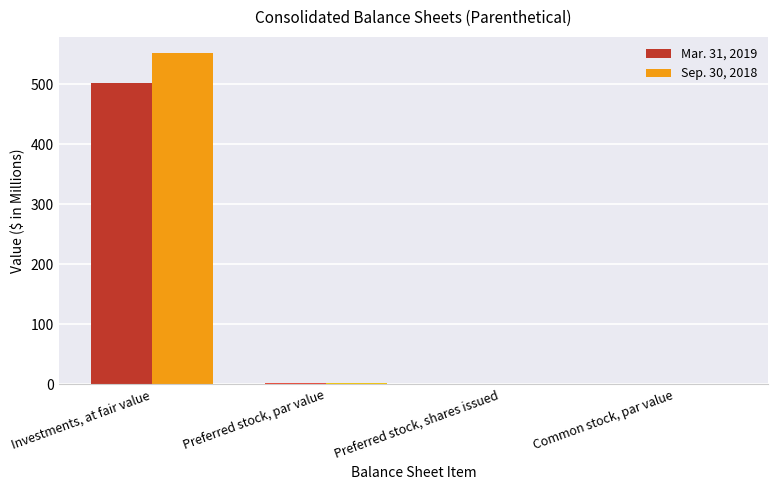

How many groups of bars are there?

4